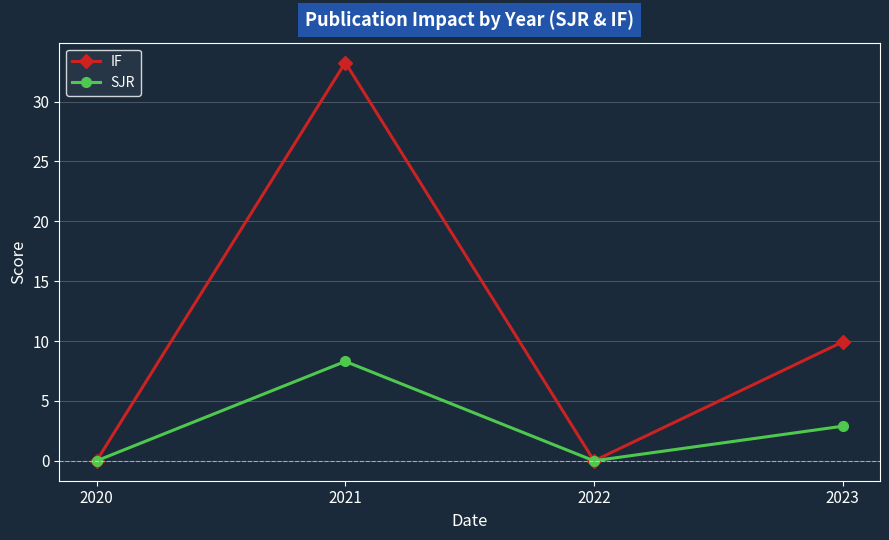

List the series in order of their peak value, highest first.

IF, SJR